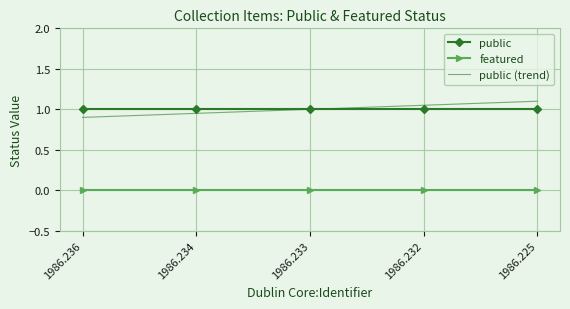

Is the value of public (trend) at 1986.234 greater than the value of public at 1986.232?

No